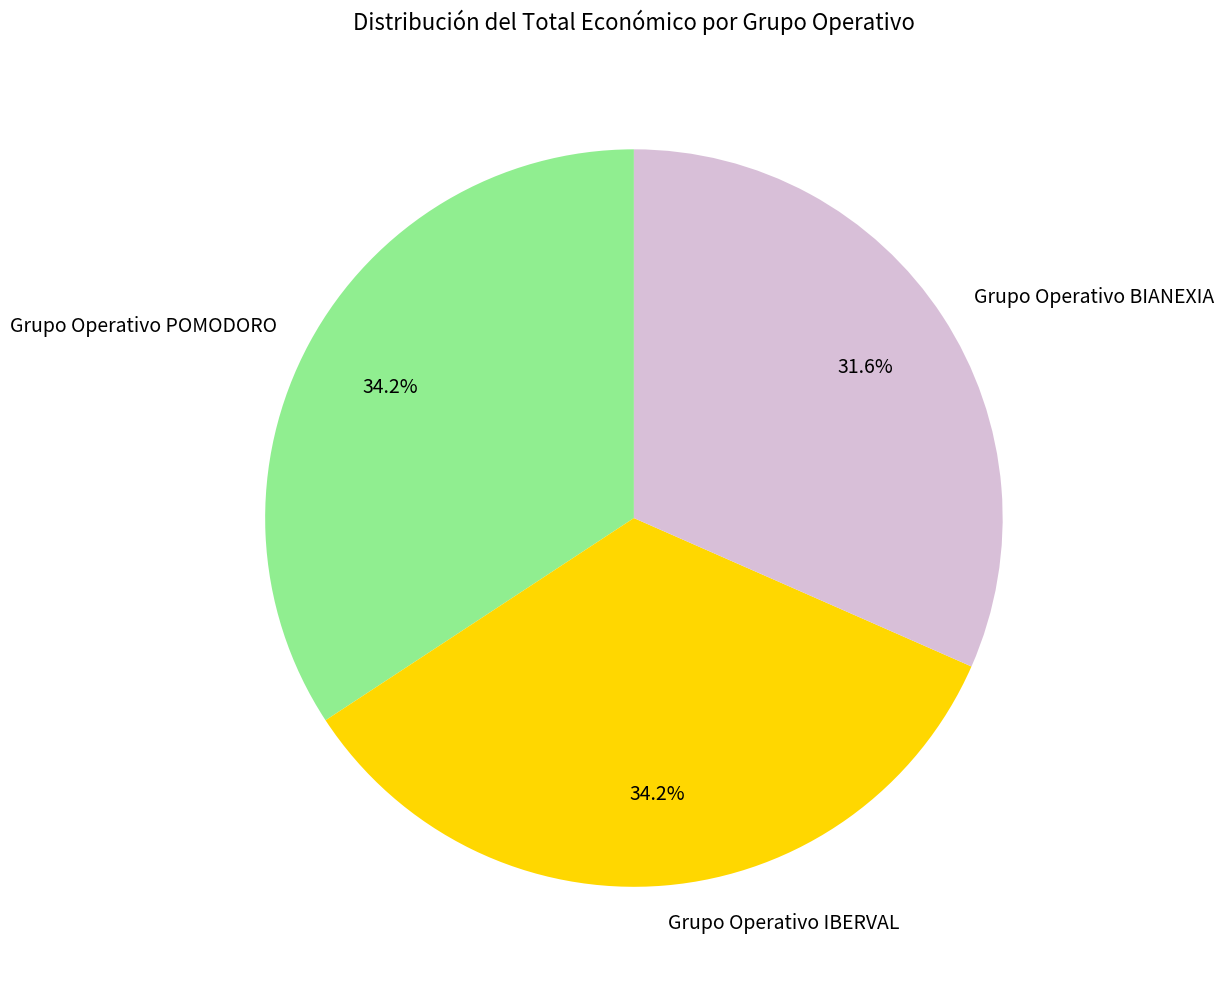

To the nearest percent, what portion does Grupo Operativo POMODORO represent?

34%